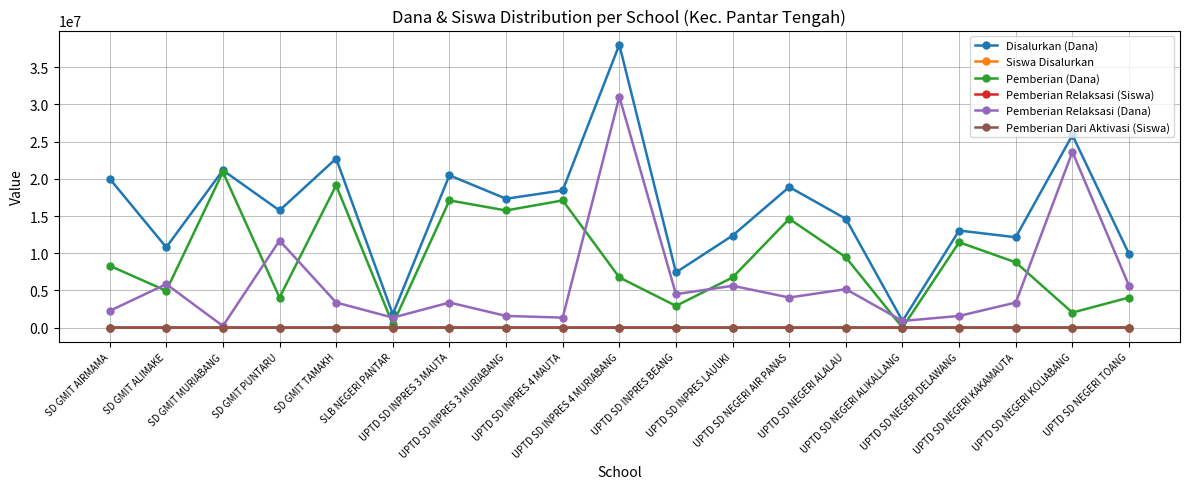

What is the value of the Pemberian Relaksasi (Dana) point at the 15th from the left?

900000